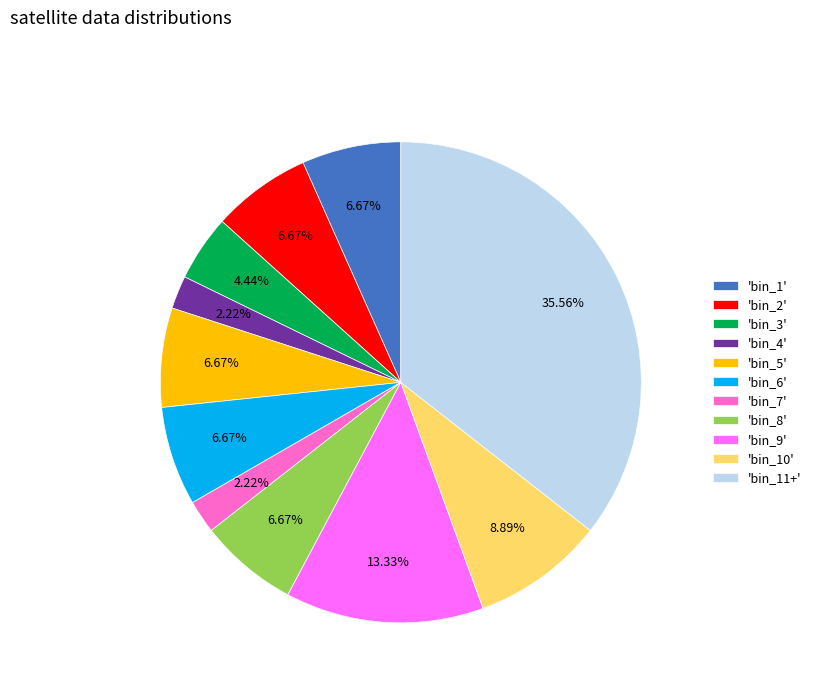

To the nearest percent, what is the average slice percentage?

9%